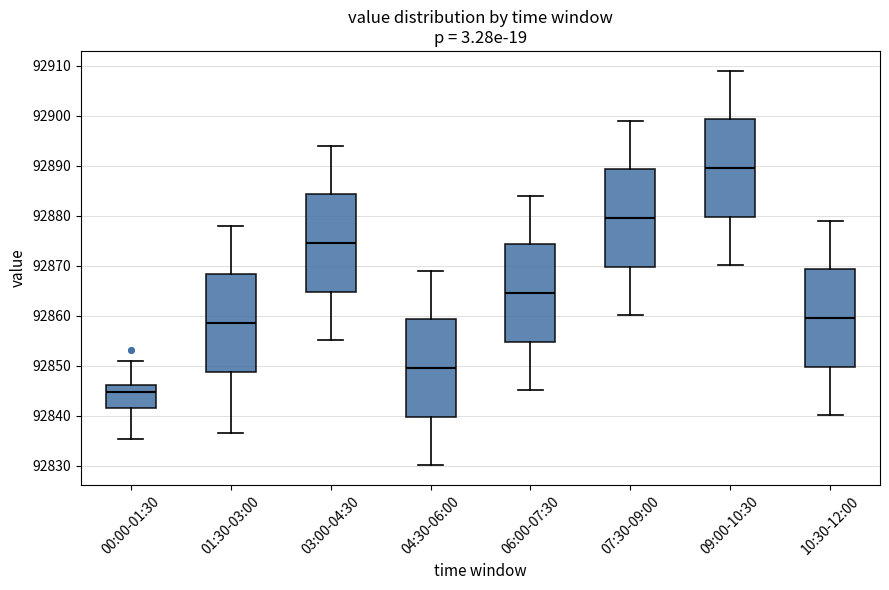

Which box has the highest median line?

09:00-10:30